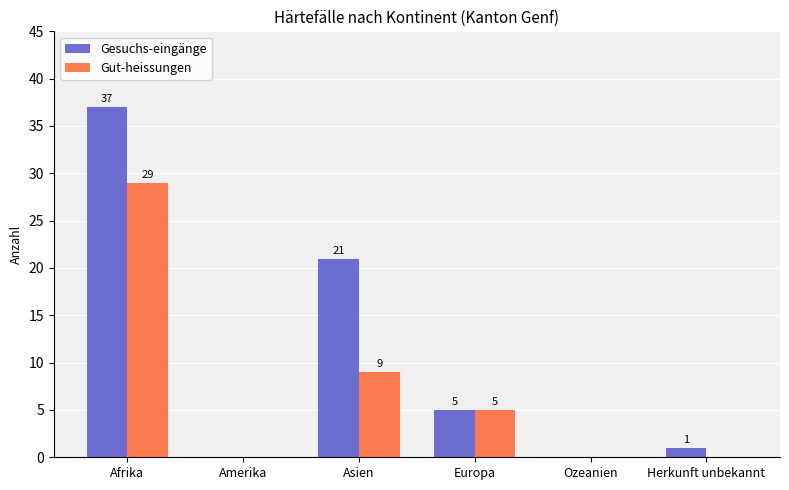

Which series changed the most between Afrika and Ozeanien?

Gesuchs-eingänge